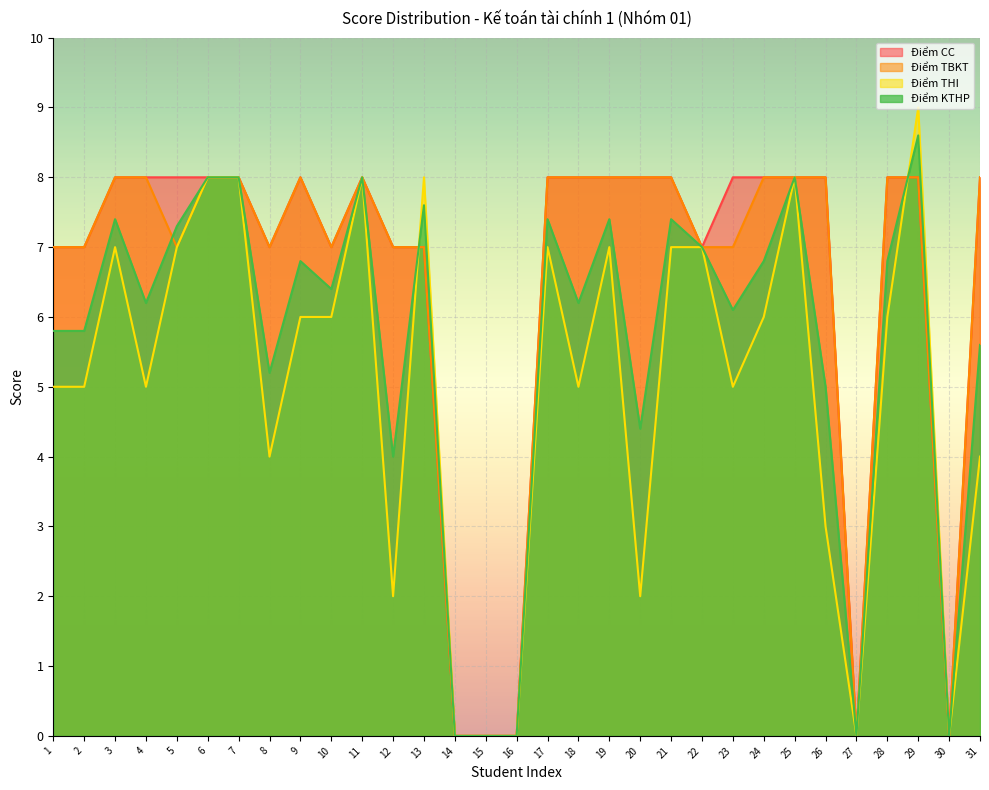

Where do Điểm THI and Điểm KTHP first cross each other?

12 and 13